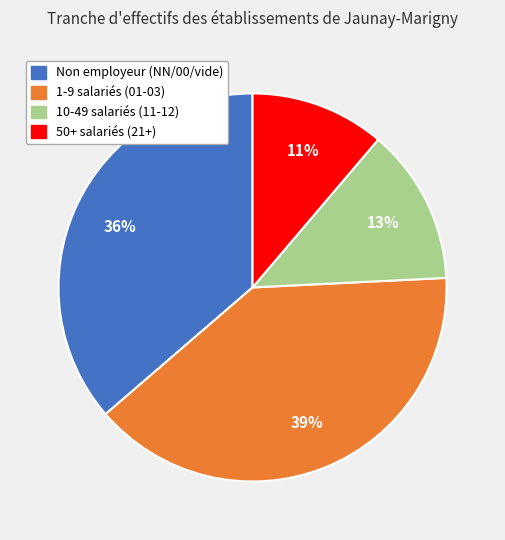

Is there any slice that represents more than half of the pie?

No